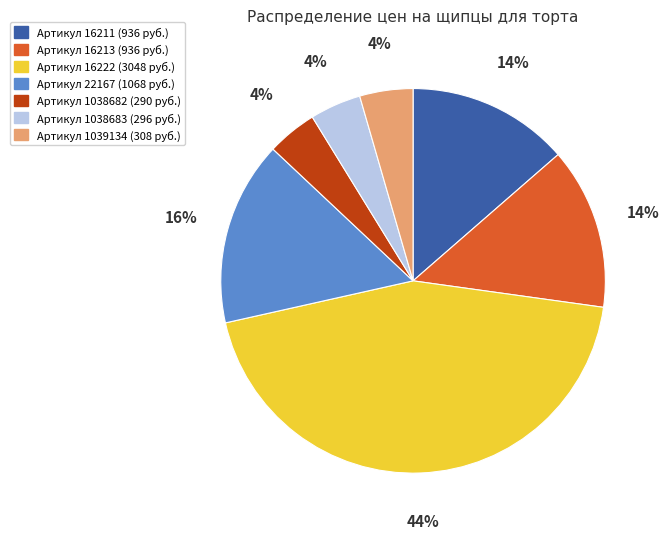

Which category has the biggest portion of the pie?

Артикул 16222 (3048 руб.)